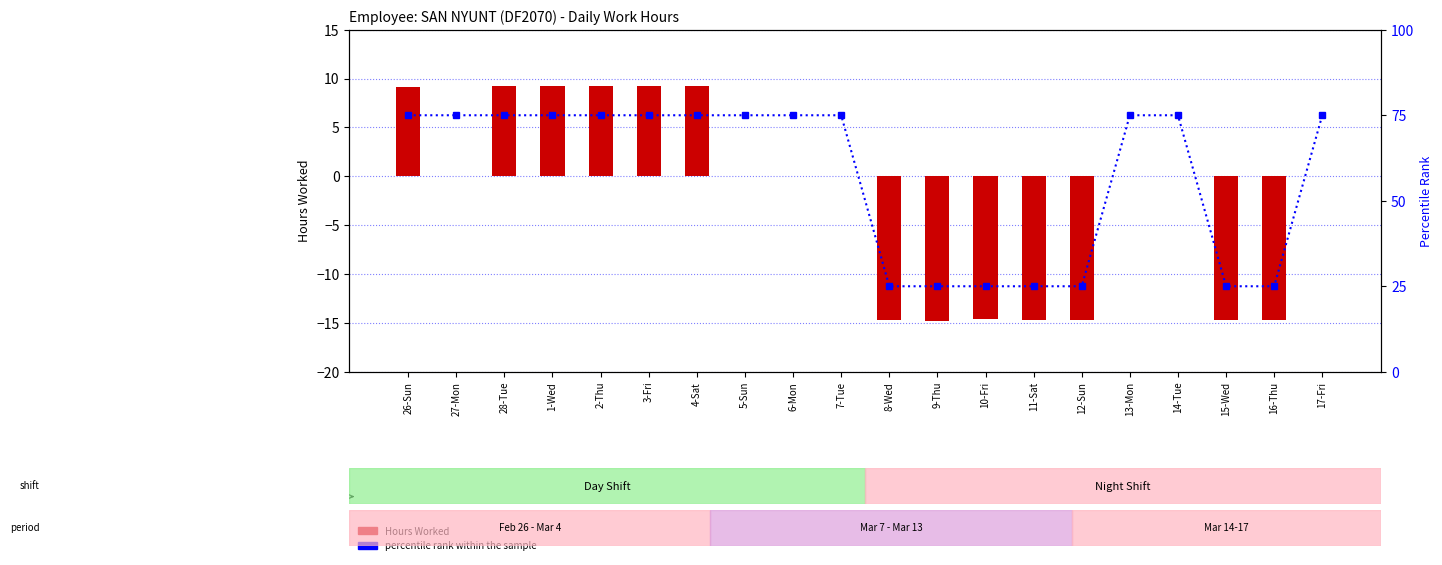

List the series in order of their peak value, highest first.

percentile rank within the sample, Hours Worked